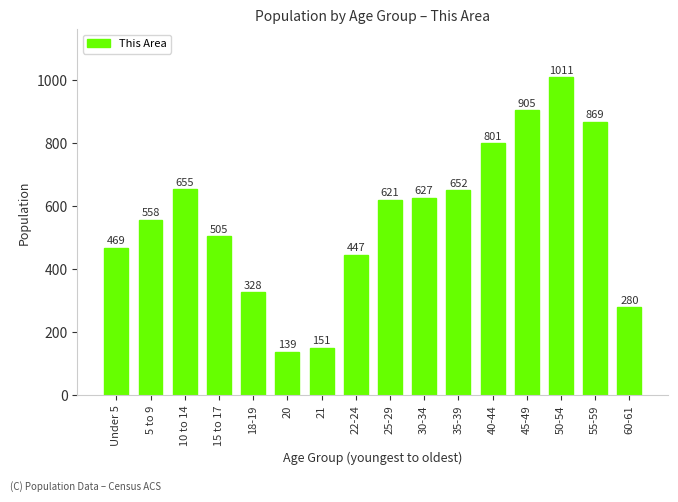

Which has a higher value, 40-44 or 30-34?

40-44